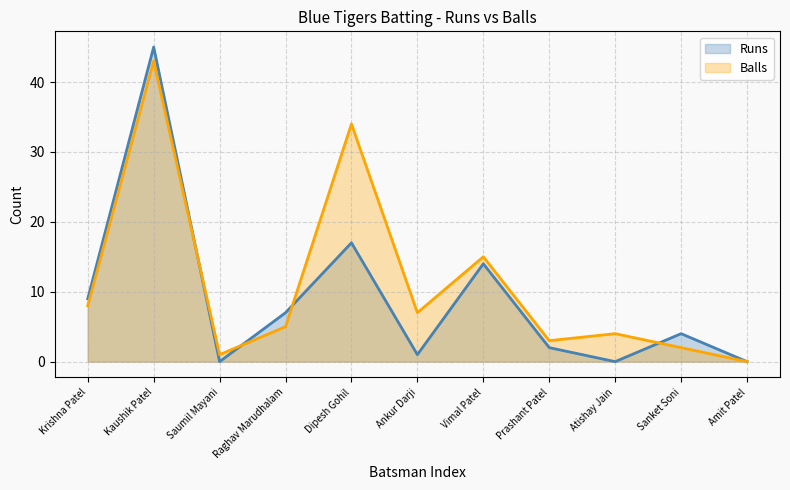

Does the chart have visible grid lines?

Yes